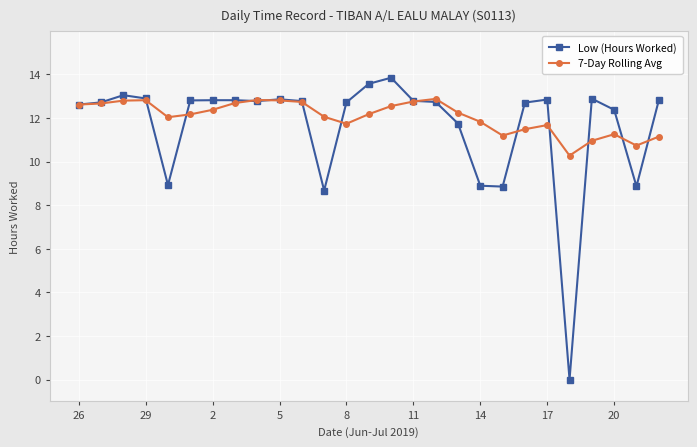

True or false: 7-Day Rolling Avg has more than 2 interior local peaks.

True